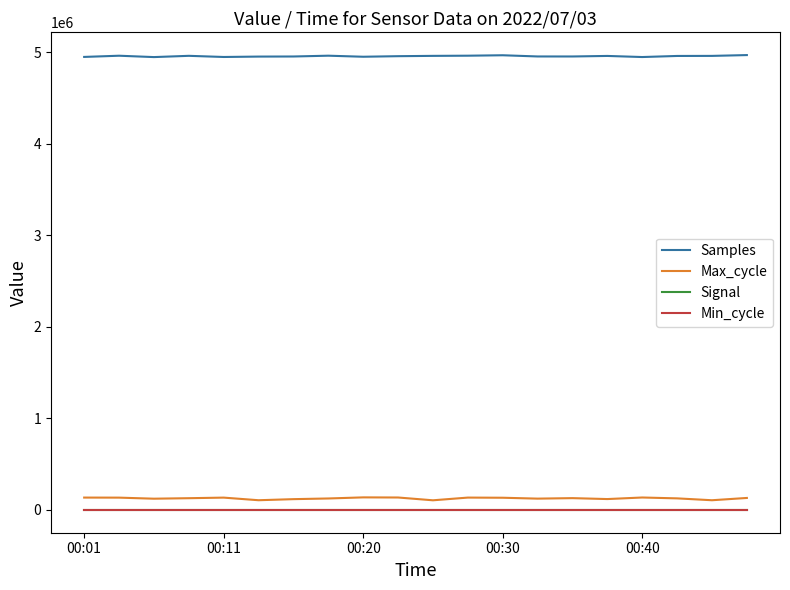

At how many categories does at least one series exceed 948436?

20